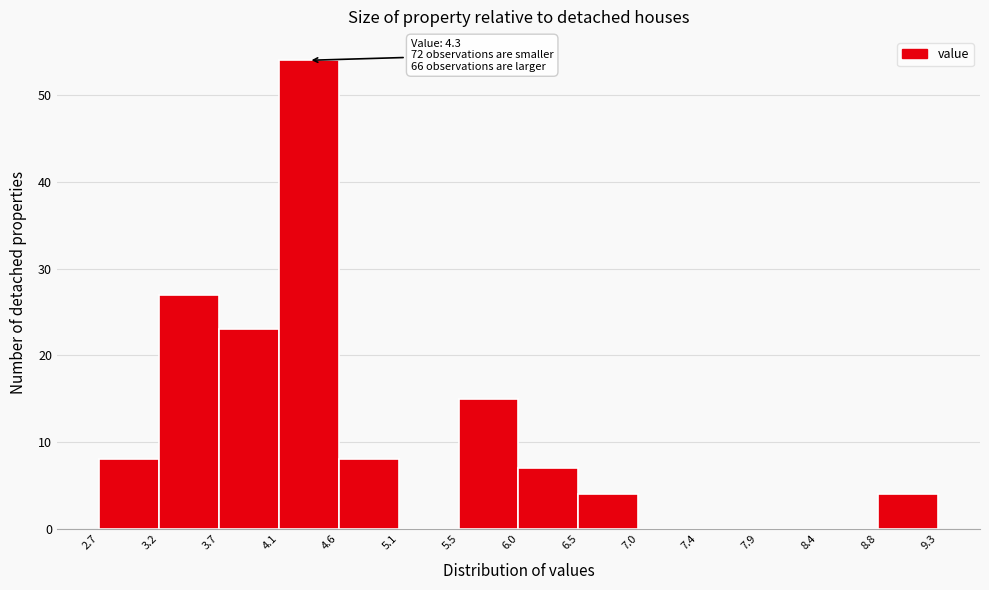

Which range on the x-axis has the tallest bar?

4.1 to 4.6